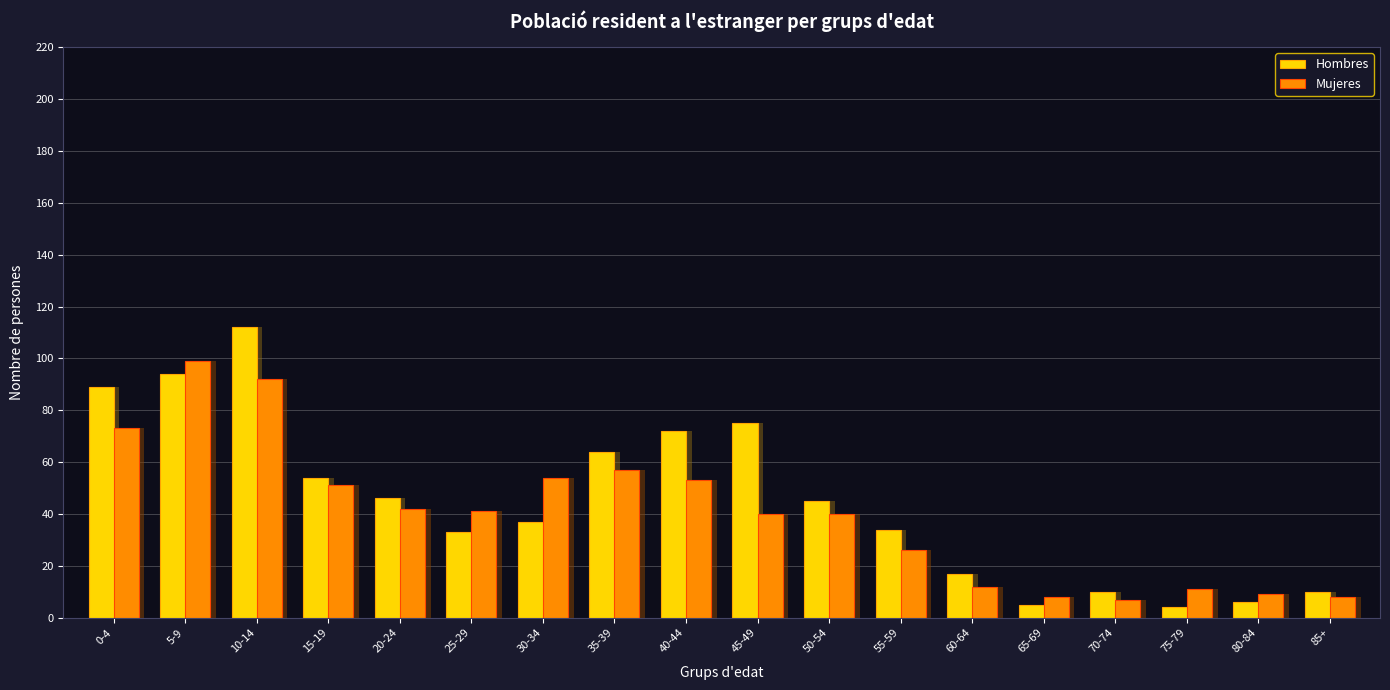

Is the value of Mujeres at 20-24 greater than the value of Hombres at 35-39?

No